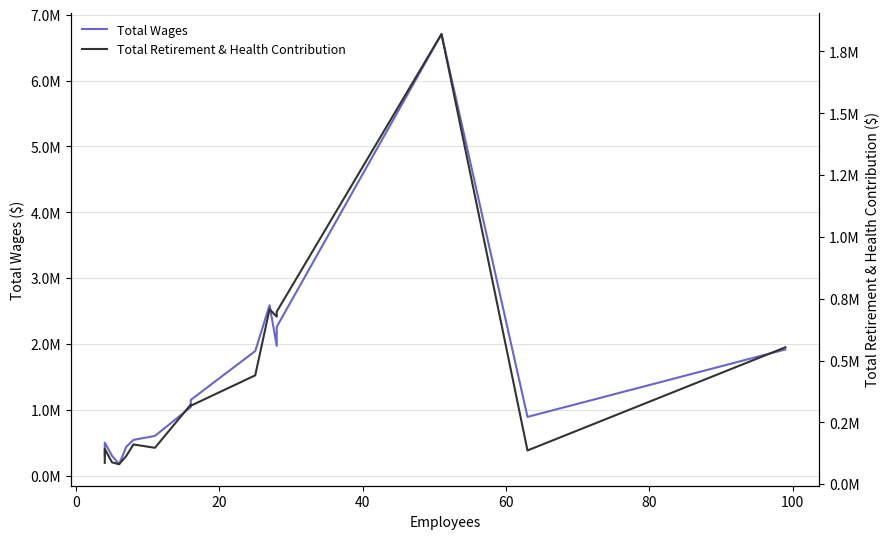

Is this an area chart (filled region under the line)?

No